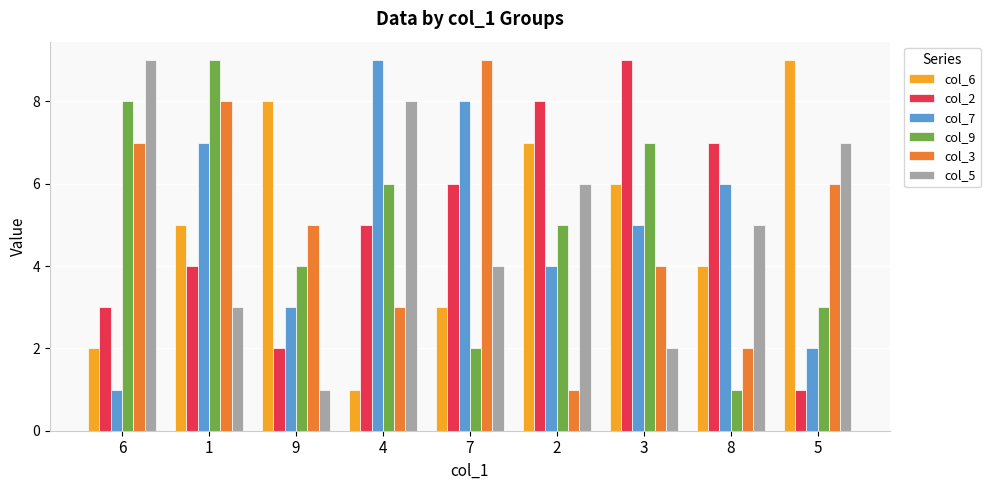

What is the difference between the col_6 values at 5 and 6?

7